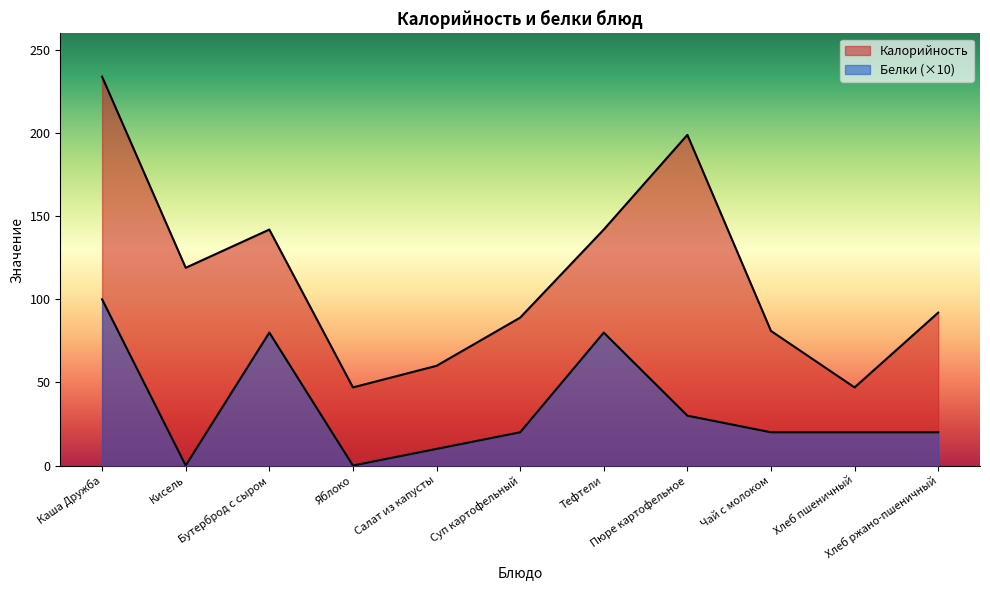

Count the number of categories in the chart.

11